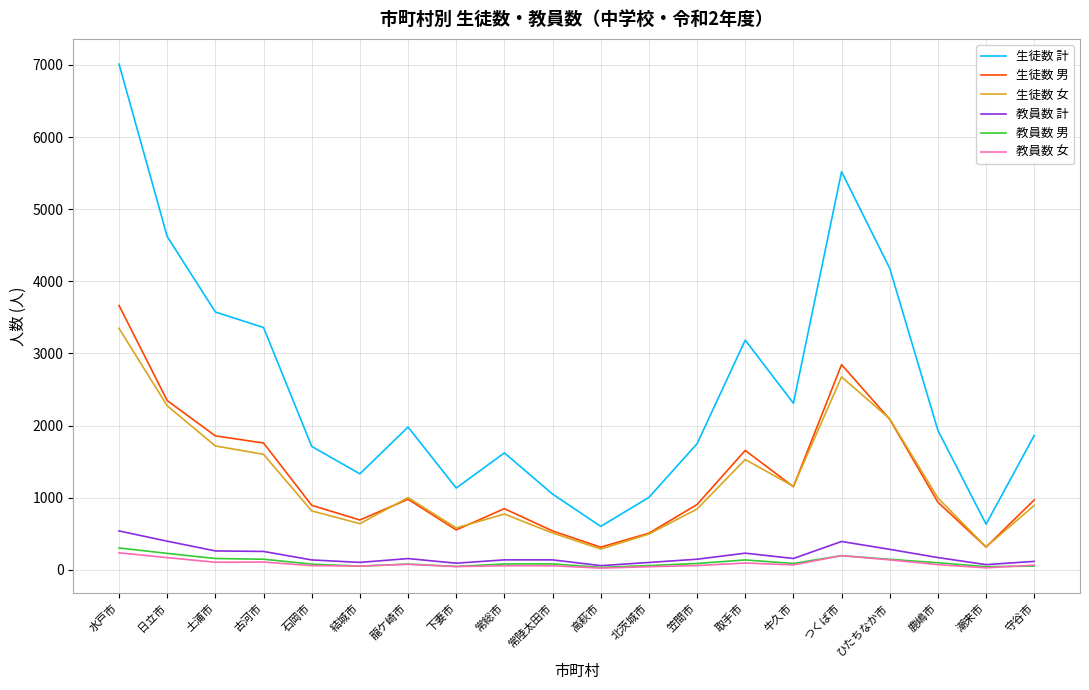

Which category has the highest value in the 生徒数 計 series?

水戸市